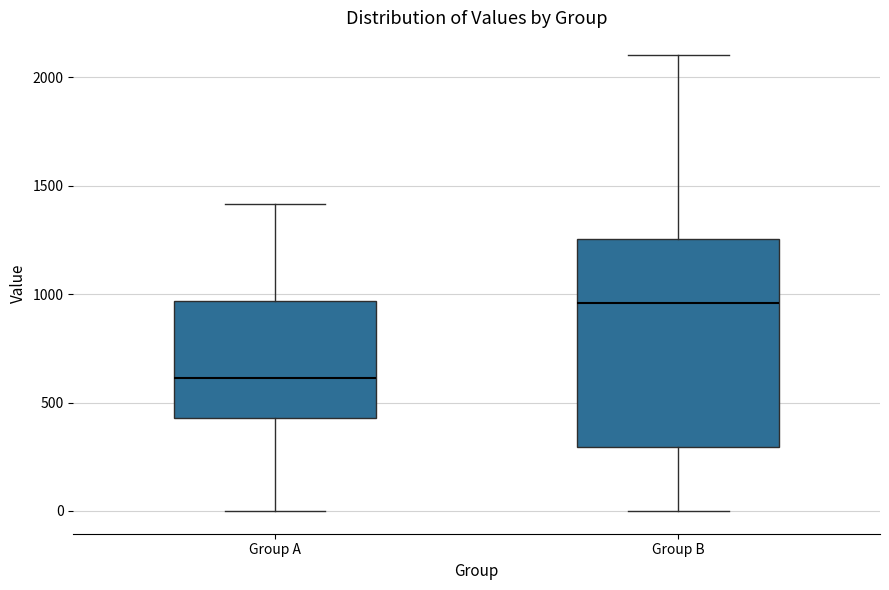

Where does the lower whisker of the box for Group B end on the y-axis? The values are not printed on the chart, so give them approximately, as read against the axis.

0